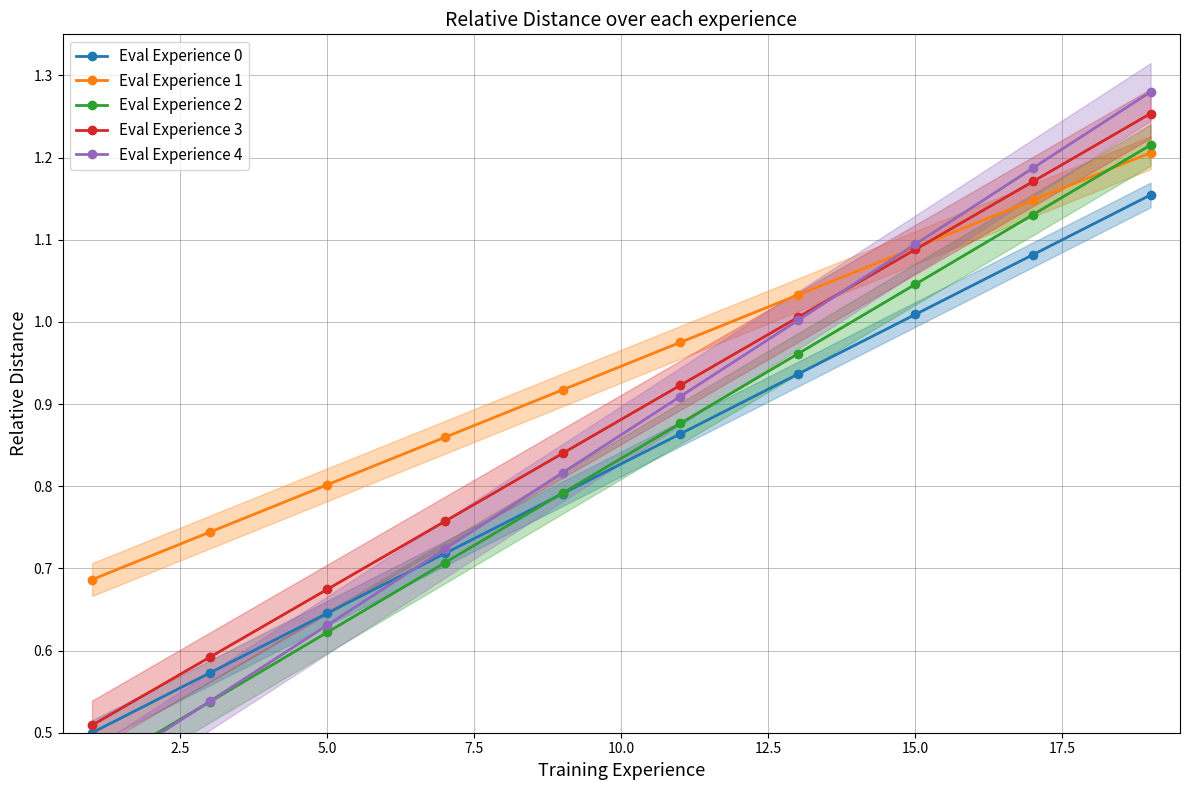

True or false: Eval Experience 3 has more than 1 points higher than both neighbors.

False